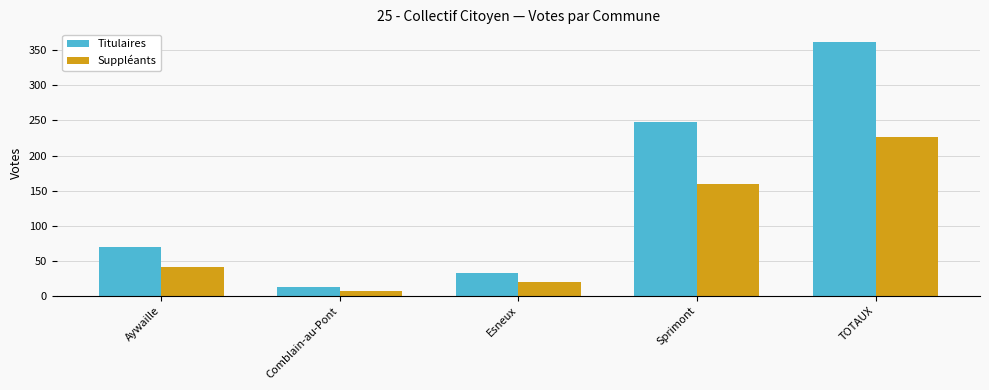

What is the label of the 2nd bar from the left?

Comblain-au-Pont